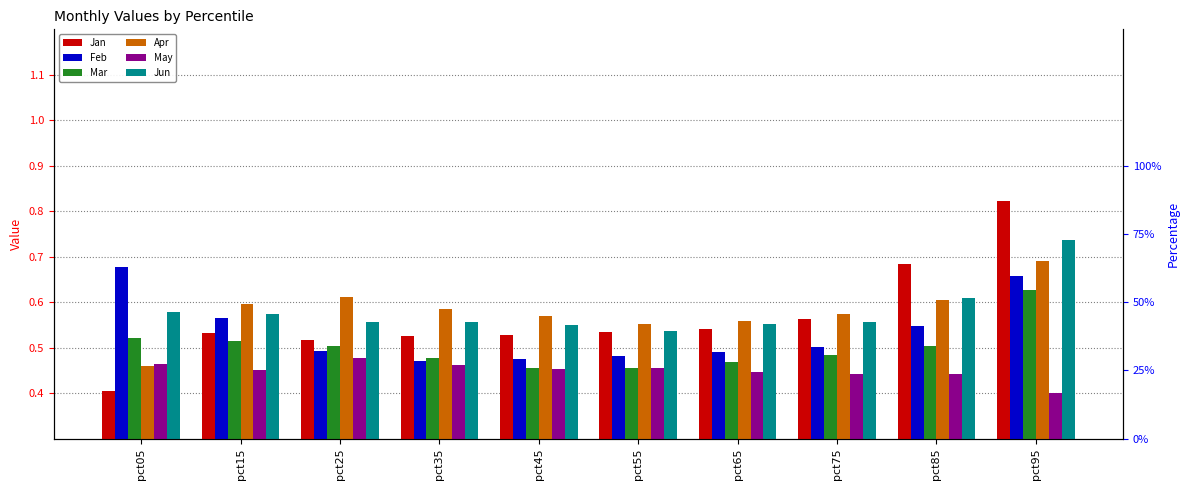

Reading left to right, extract all data points from this chart.

Jan: 0.4	0.5	0.5	0.5	0.5	0.5	0.5	0.6	0.7	0.8
Feb: 0.7	0.6	0.5	0.5	0.5	0.5	0.5	0.5	0.5	0.7
Mar: 0.5	0.5	0.5	0.5	0.5	0.5	0.5	0.5	0.5	0.6
Apr: 0.5	0.6	0.6	0.6	0.6	0.6	0.6	0.6	0.6	0.7
May: 0.5	0.5	0.5	0.5	0.5	0.5	0.4	0.4	0.4	0.4
Jun: 0.6	0.6	0.6	0.6	0.6	0.5	0.6	0.6	0.6	0.7